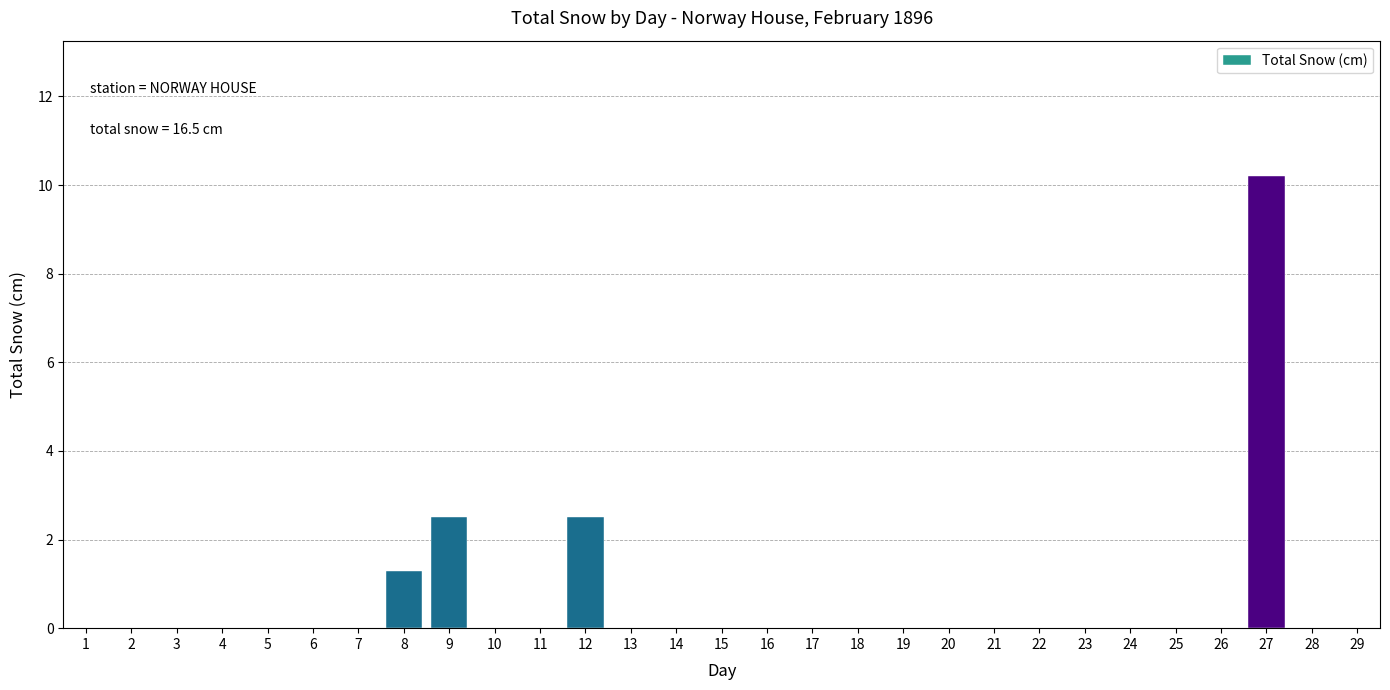

Reading left to right, list all the values displayed in this chart.

1=0.0	2=0.0	3=0.0	4=0.0	5=0.0	6=0.0	7=0.0	8=1.3	9=2.5	10=0.0	11=0.0	12=2.5	13=0.0	14=0.0	15=0.0	16=0.0	17=0.0	18=0.0	19=0.0	20=0.0	21=0.0	22=0.0	23=0.0	24=0.0	25=0.0	26=0.0	27=10.2	28=0.0	29=0.0